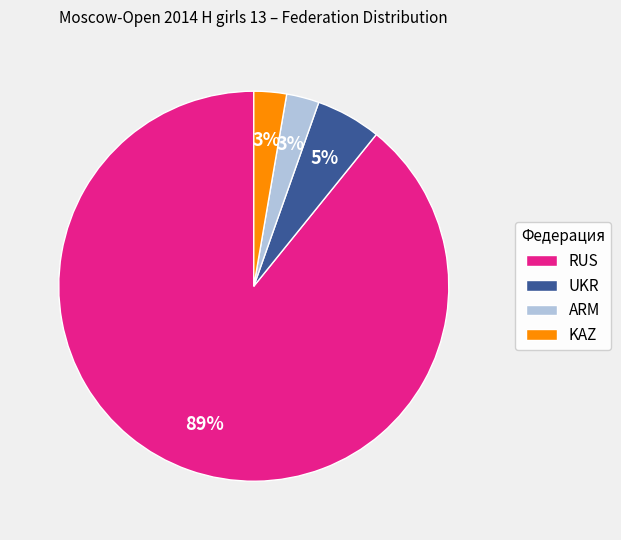

Is it true that ARM is 13% of the pie?

False